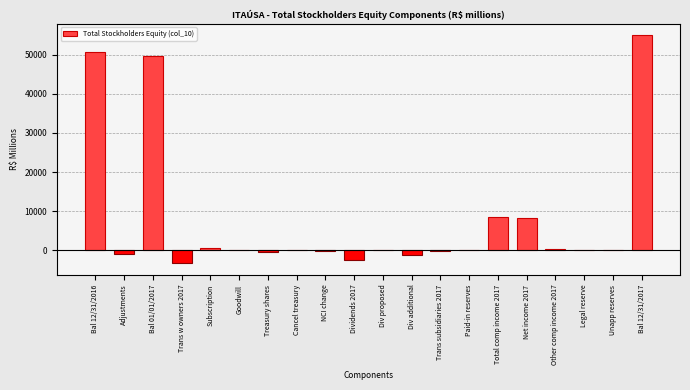

The chart shows a value of 12715 at Total comp income 2017. True or false?

False